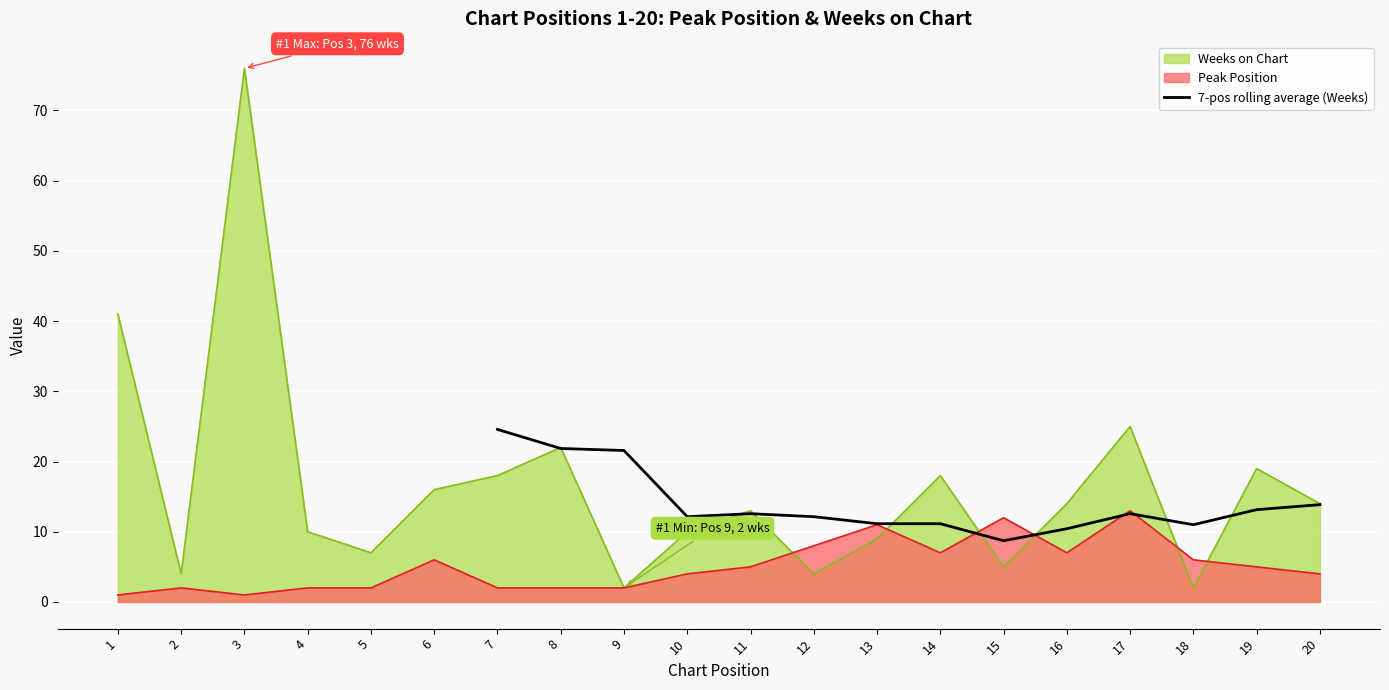

Is it true that 7-pos rolling average (Weeks) equals 11.1 at 13?

True